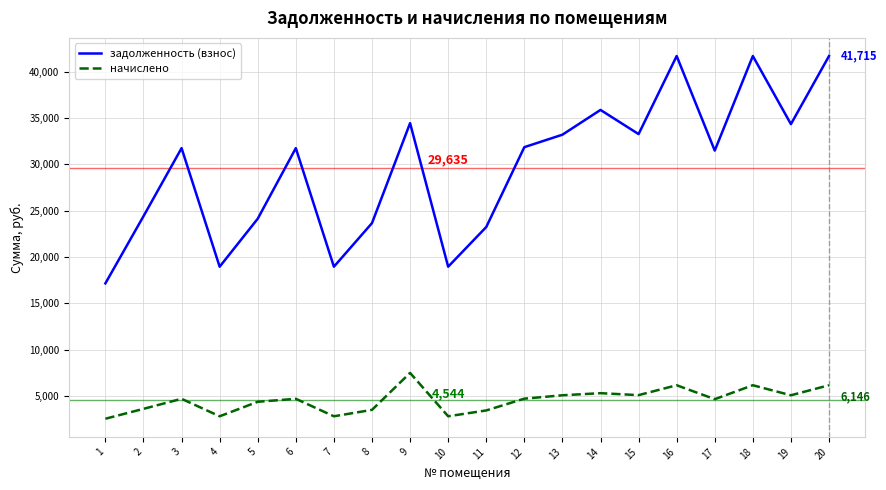

Rank the series at 15 from lowest to highest value.

начислено, задолженность (взнос)